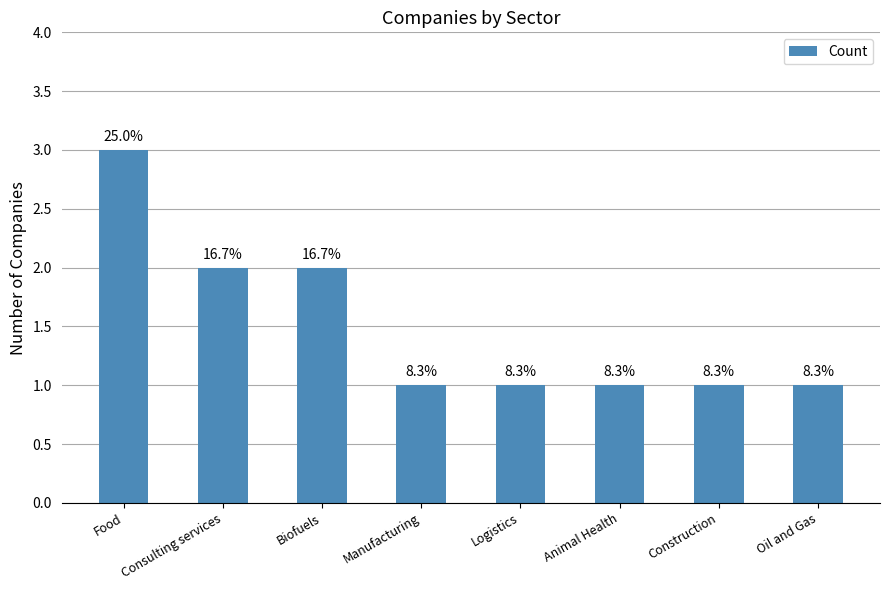

What is the value of the 5th bar from the left?

1